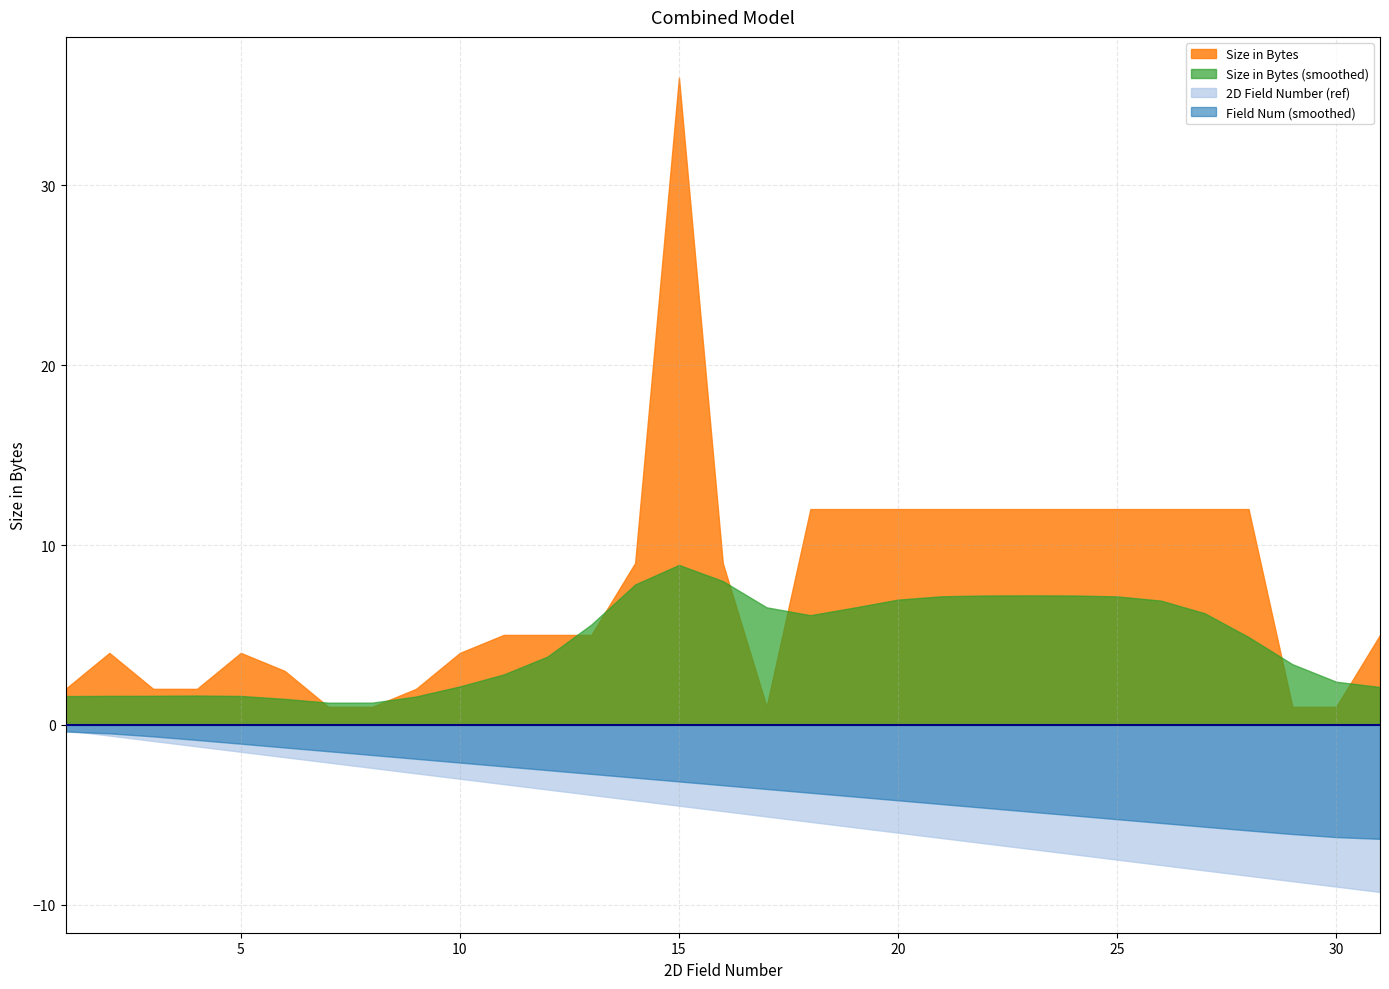

At how many categories does at least one series exceed 23?

1